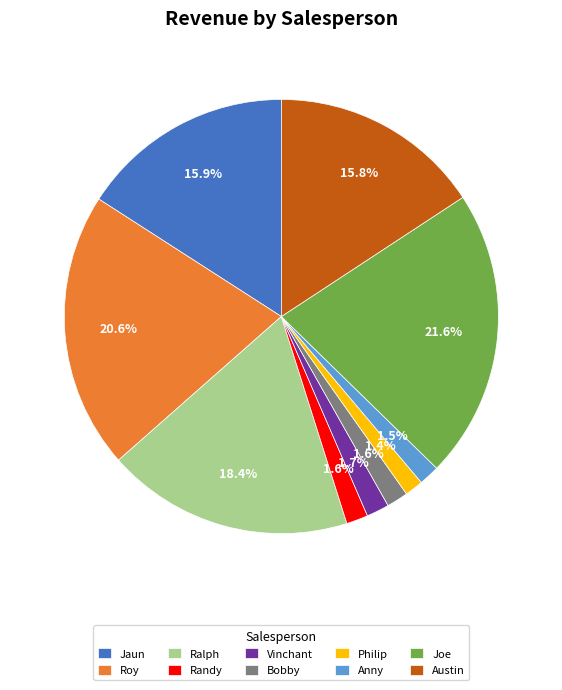

Does any single category account for the majority?

No